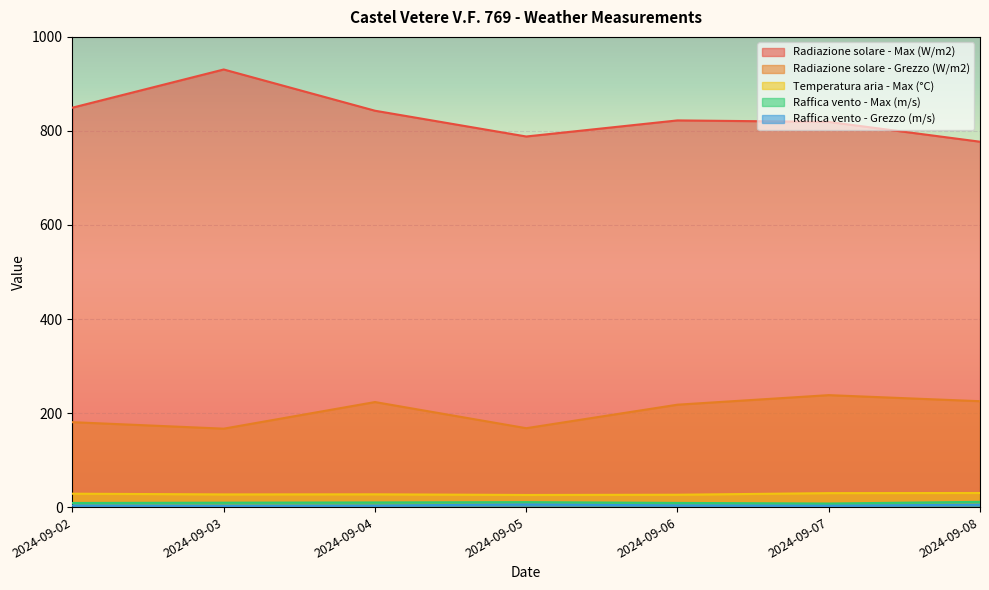

At which label is Raffica vento - Max (m/s) closest to 9?

2024-09-06